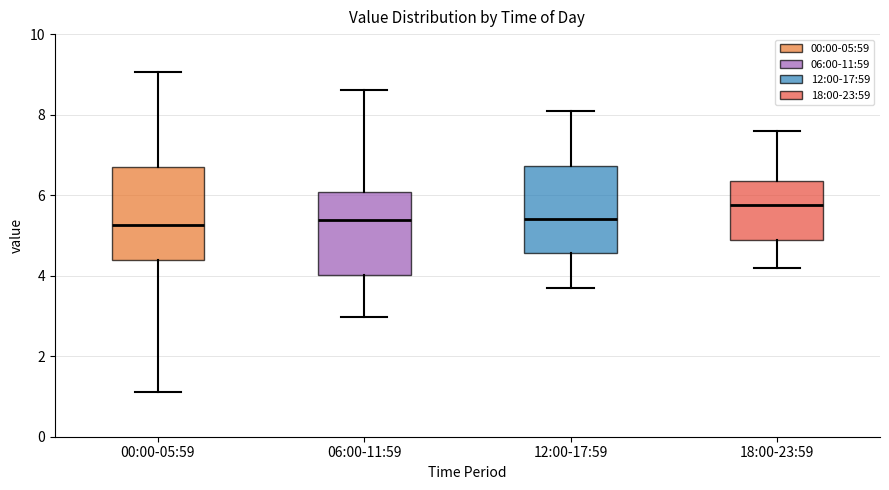

Where is the upper edge of the box for 12:00-17:59 on the y-axis? The values are not printed on the chart, so give them approximately, as read against the axis.

6.8